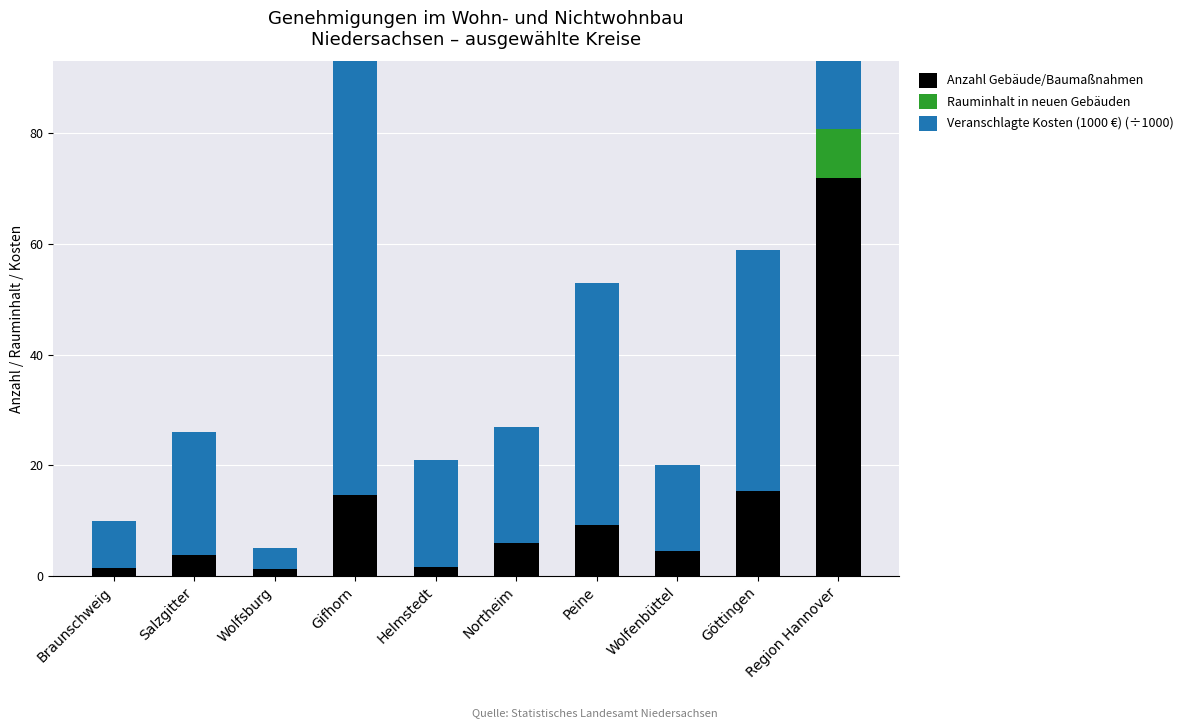

Between Salzgitter and Wolfenbüttel, which series saw the biggest shift?

Veranschlagte Kosten (1000 €) (÷1000)